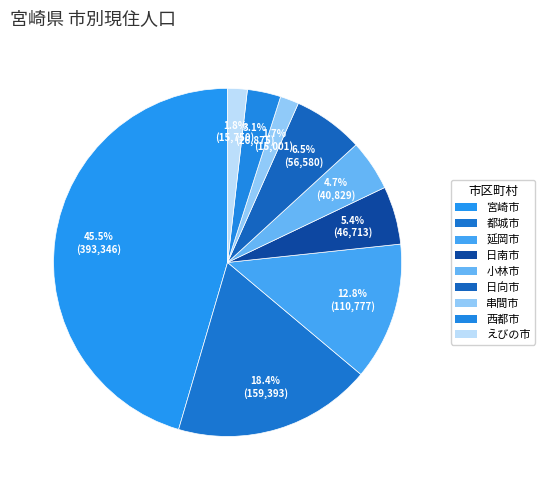

To the nearest percent, what is the combined percentage of 串間市 and 西都市?

5%